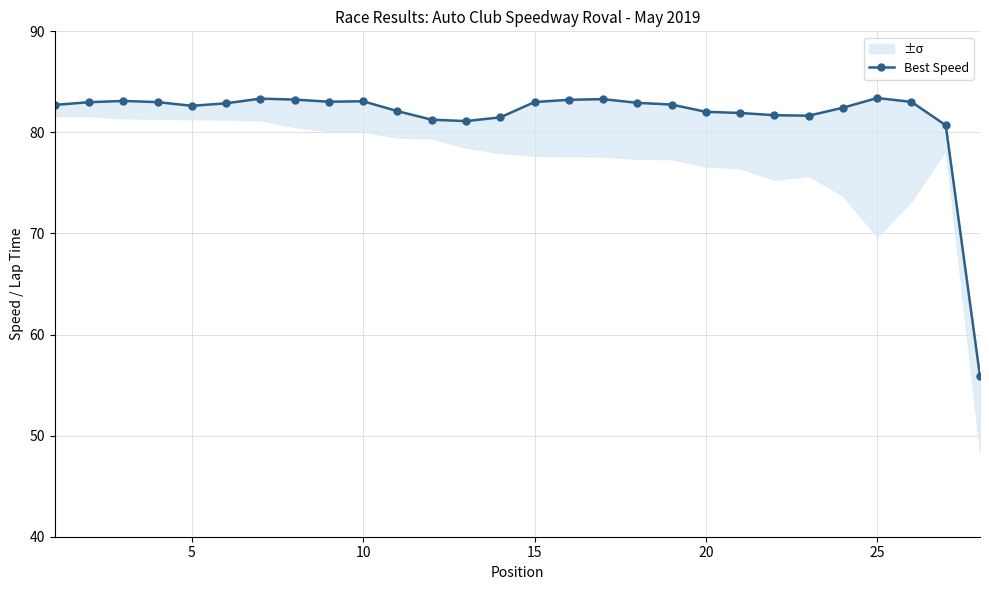

How many categories are shown in the chart?

28